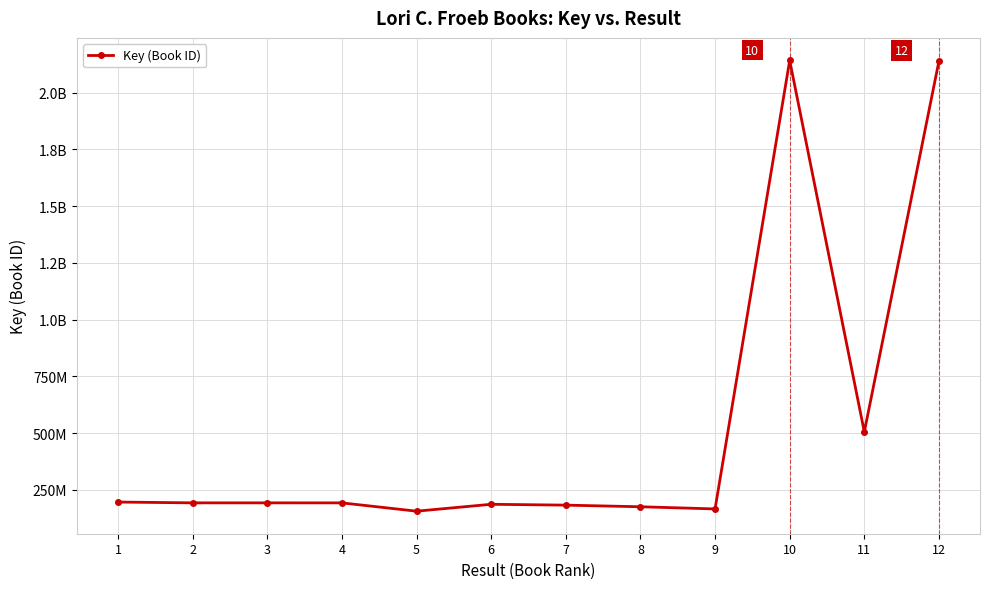

Where is the data nearest to the value 1148903318?

11